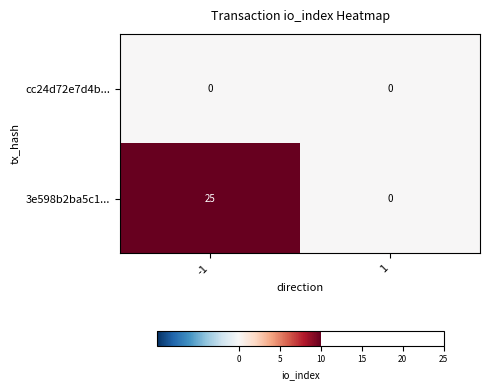

Reading left to right, transcribe all the data shown in this chart.

cc24d72e7d4b...: 0	0
3e598b2ba5c1...: 25	0